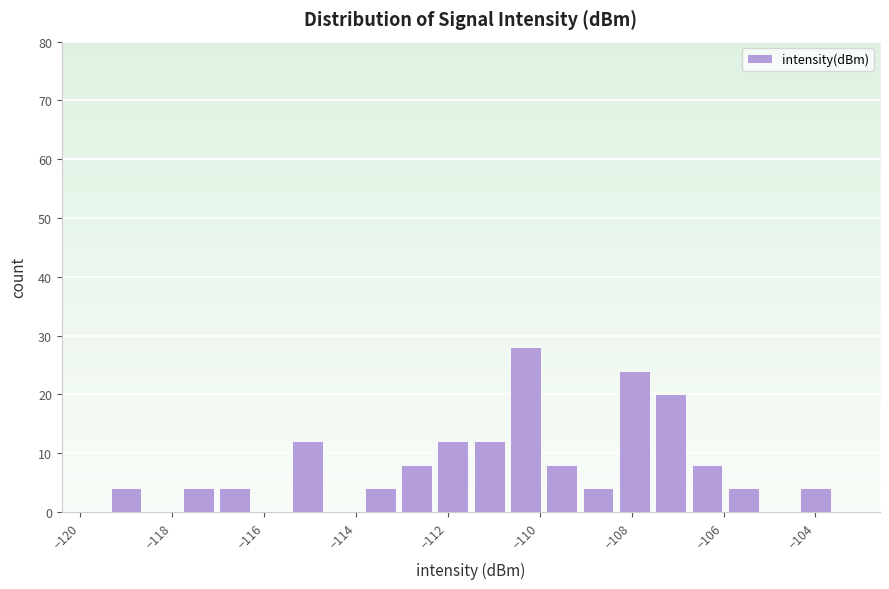

Around what value on the x-axis is the tallest bar? Give the approximate position of its centre, as read against the axis.

-110.4